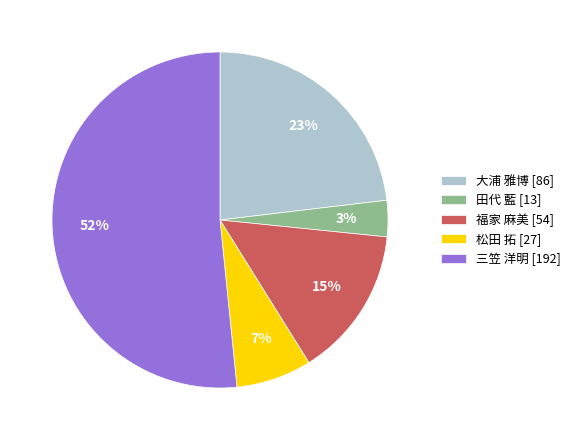

Which category has the smallest portion of the pie?

田代 藍